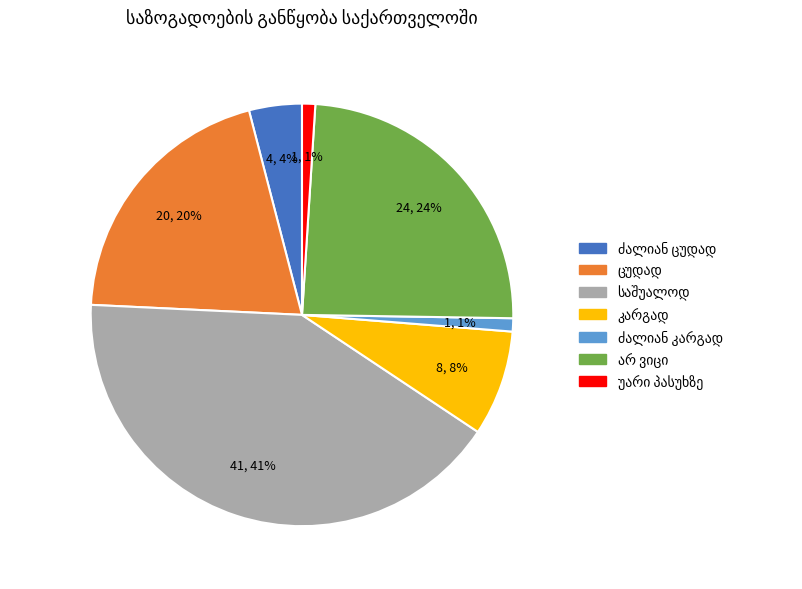

To the nearest percent, what is the average slice percentage?

14%